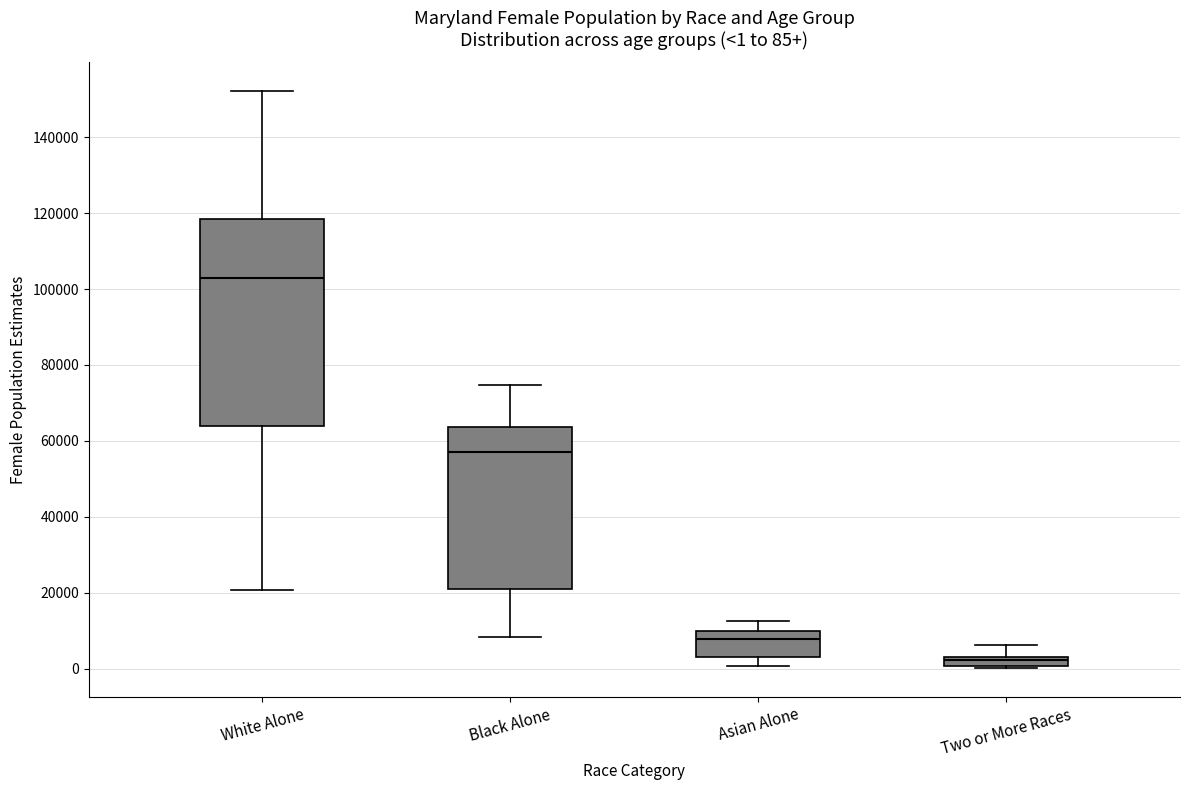

Which box is the tallest, from its lower edge to its upper edge?

White Alone